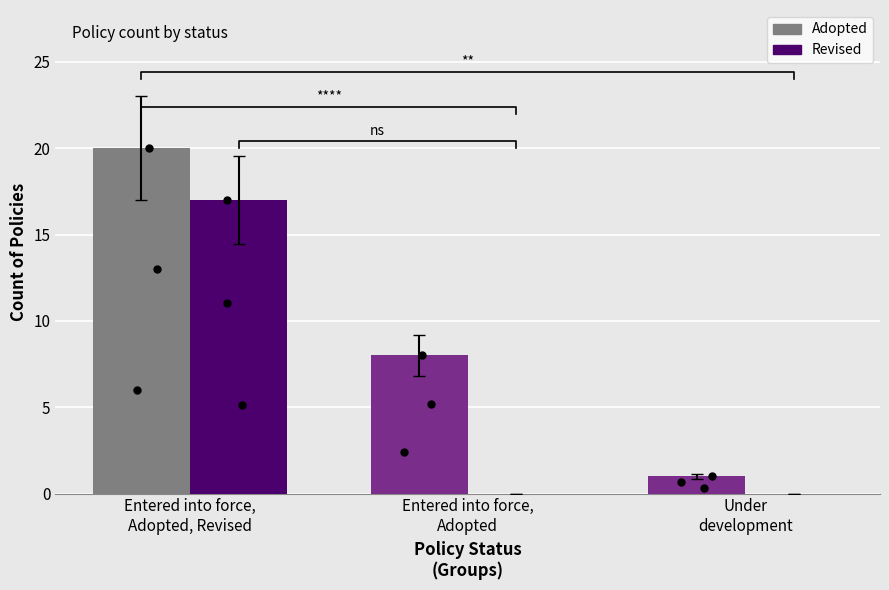

Is the value of Adopted at Entered into force,
Adopted, Revised greater than the value of Revised at Entered into force,
Adopted, Revised?

Yes